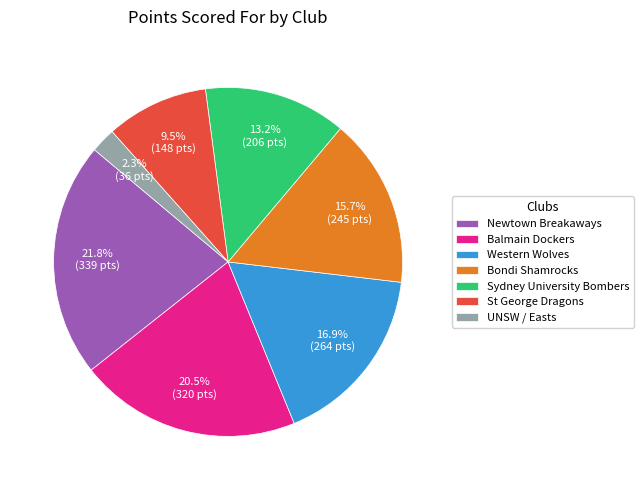

What is the smallest slice in the pie chart?

UNSW / Easts